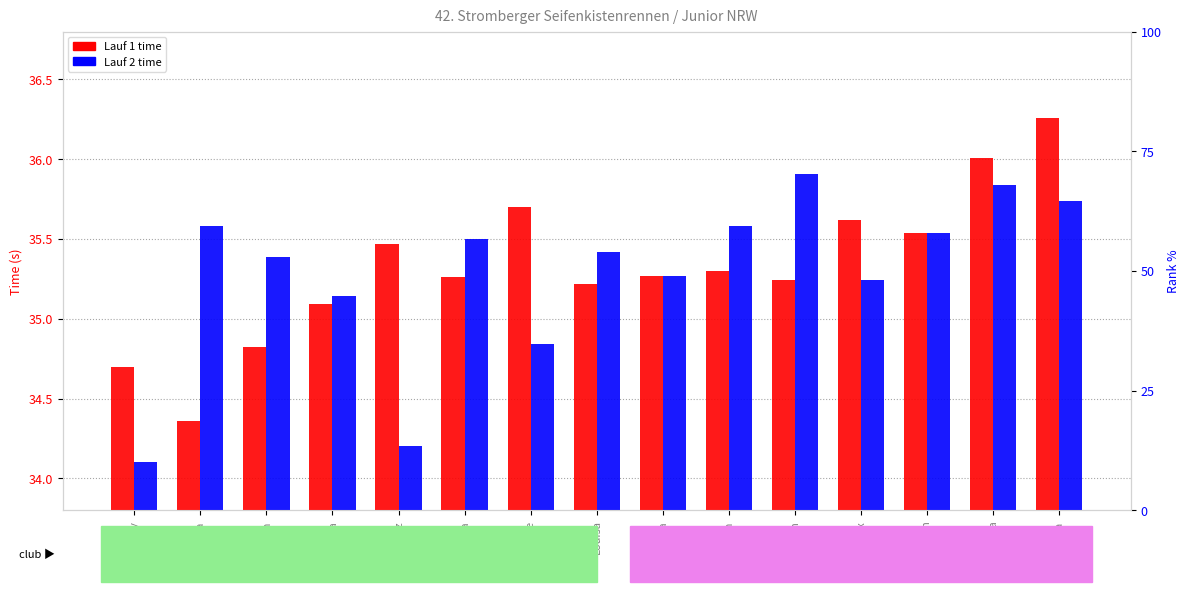

Is the value of Lauf 2 at Max greater than the value of Lauf 1 at Lena?

No